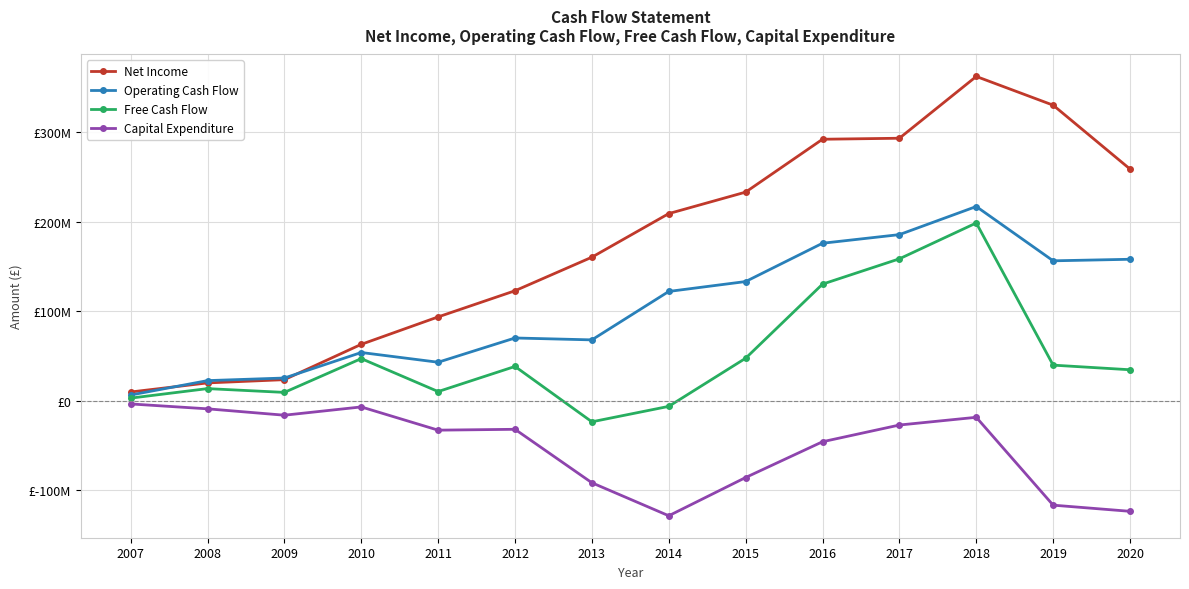

What are all the series names shown in the legend?

Net Income, Operating Cash Flow, Free Cash Flow, Capital Expenditure